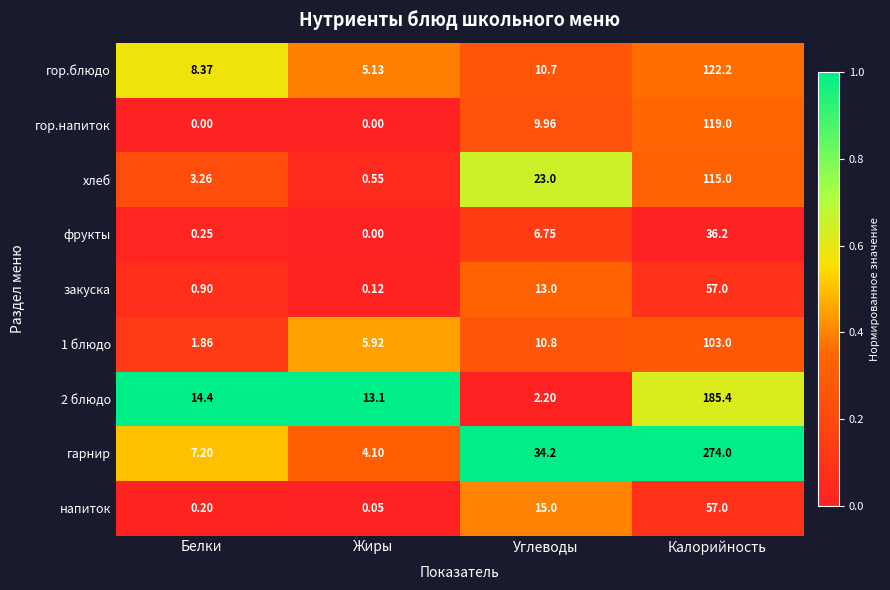

Which series changed the most between Жиры and Калорийность?

гарнир